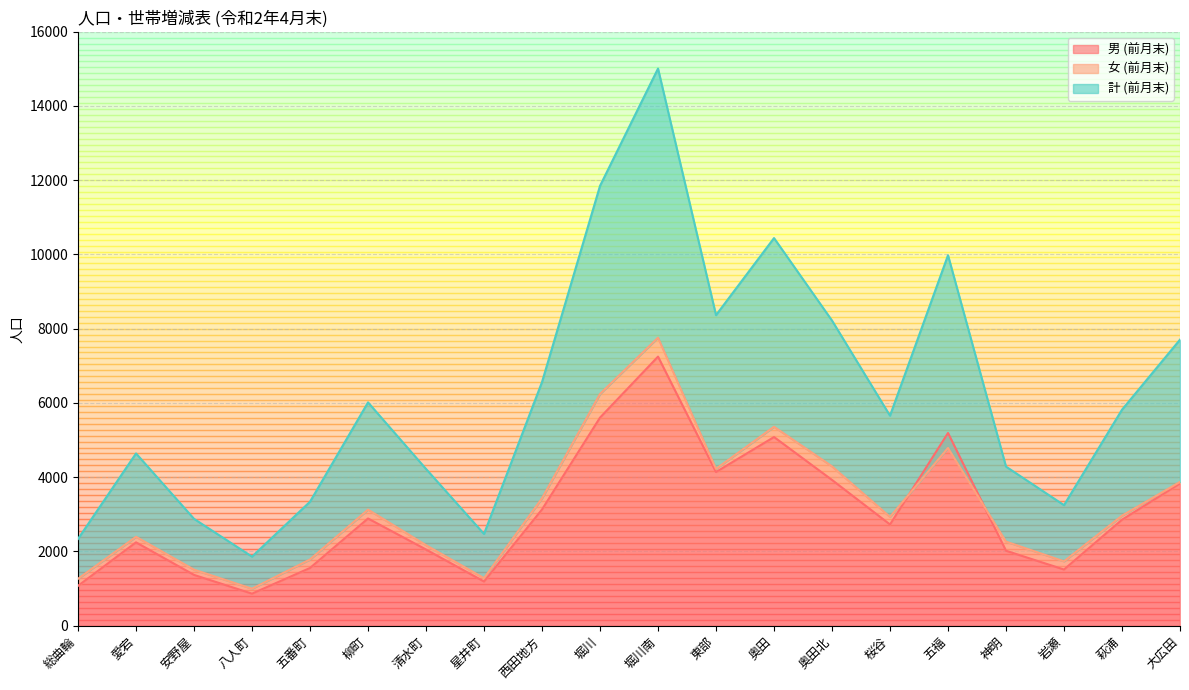

What is the difference between the 女 (前月末) values at 清水町 and 岩瀬?

436